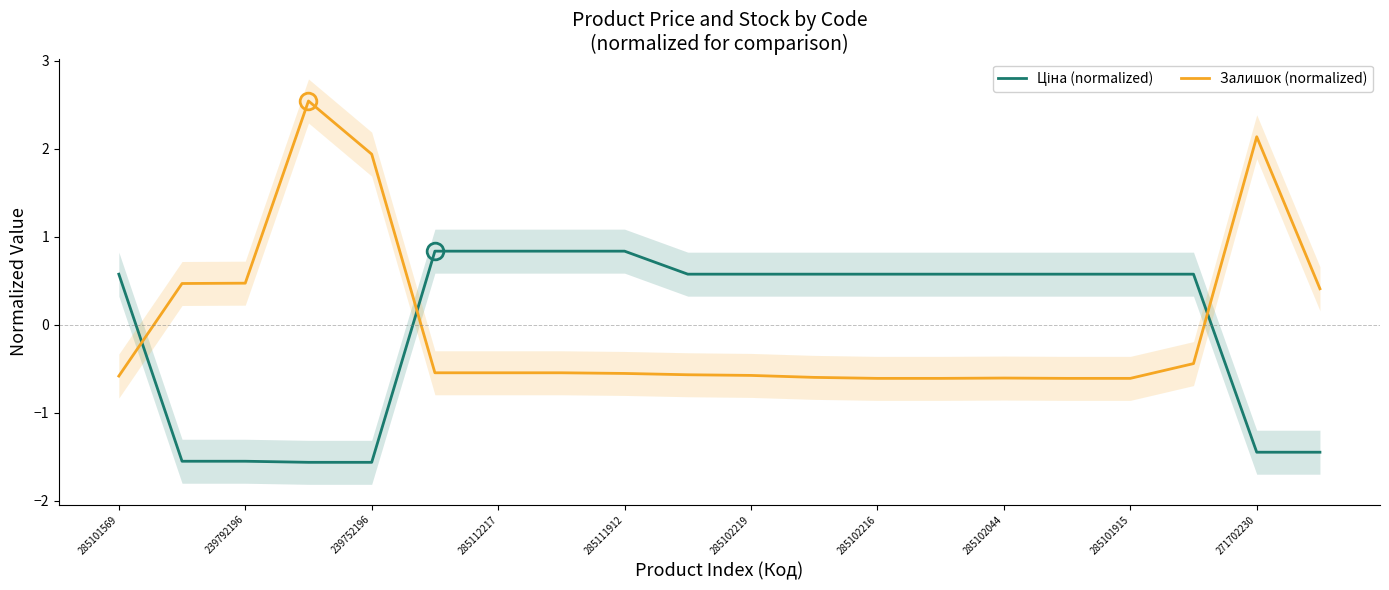

The Залишок (normalized) series shows -0.4 at 17. True or false?

True